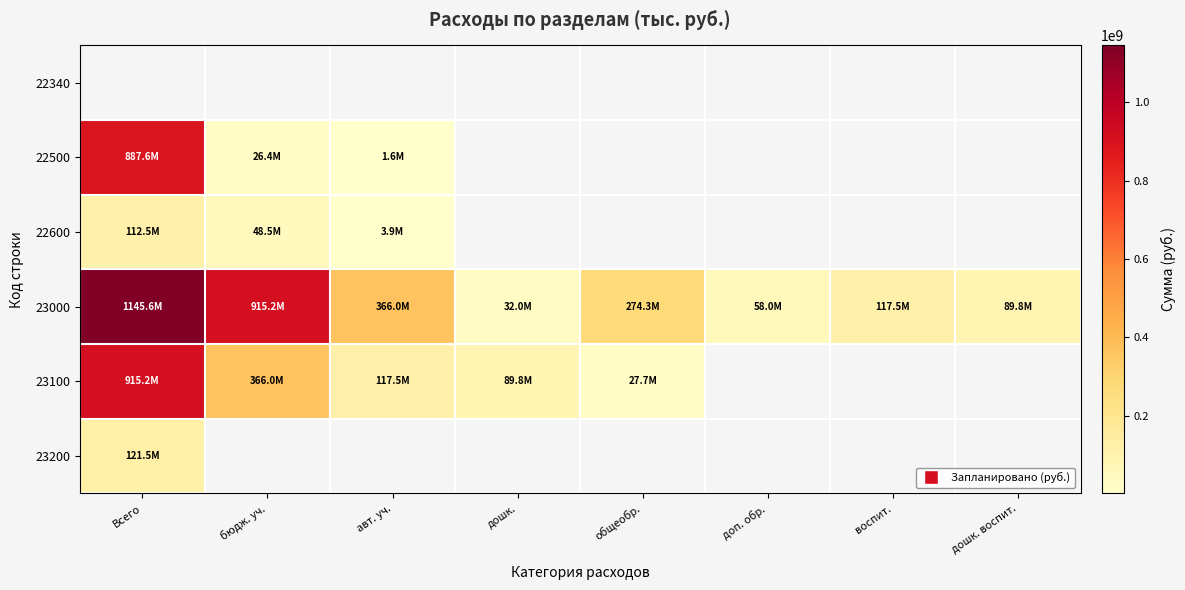

How many categories are shown in the chart?

8